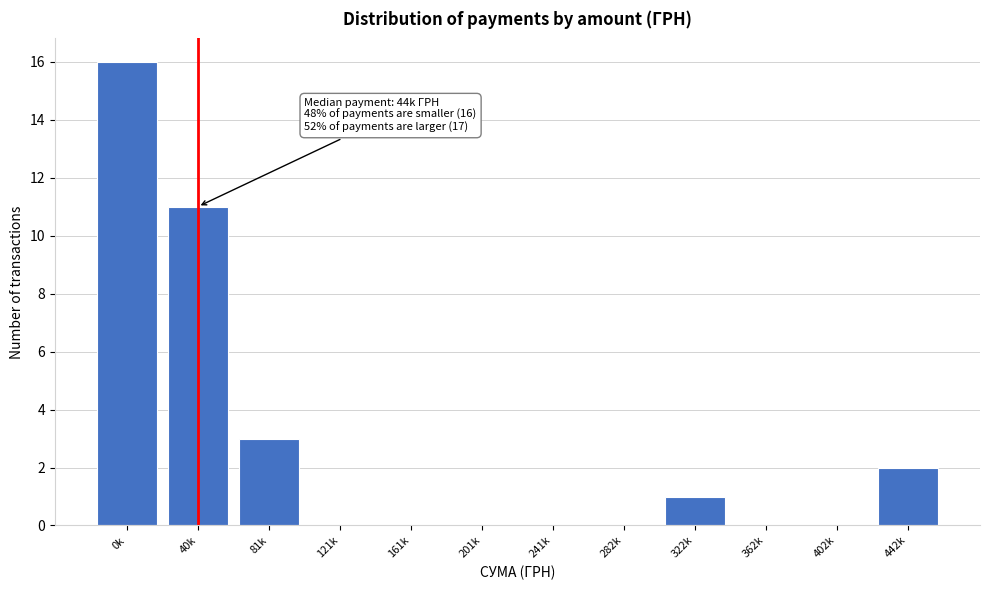

Reading left to right, what are all the values shown in this chart?

0k=16	40k=11	81k=3	121k=0	161k=0	201k=0	241k=0	282k=0	322k=1	362k=0	402k=0	442k=2